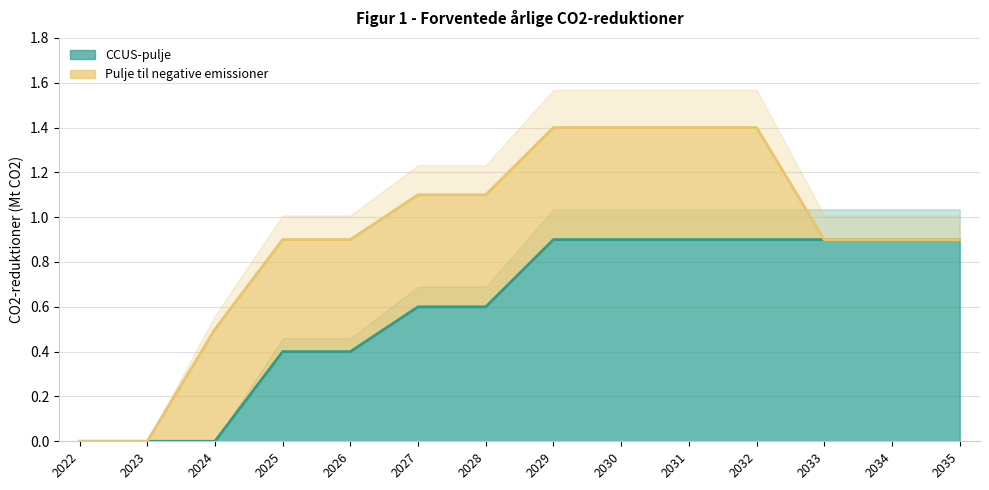

The value at 2031 is 1.2. True or false?

False